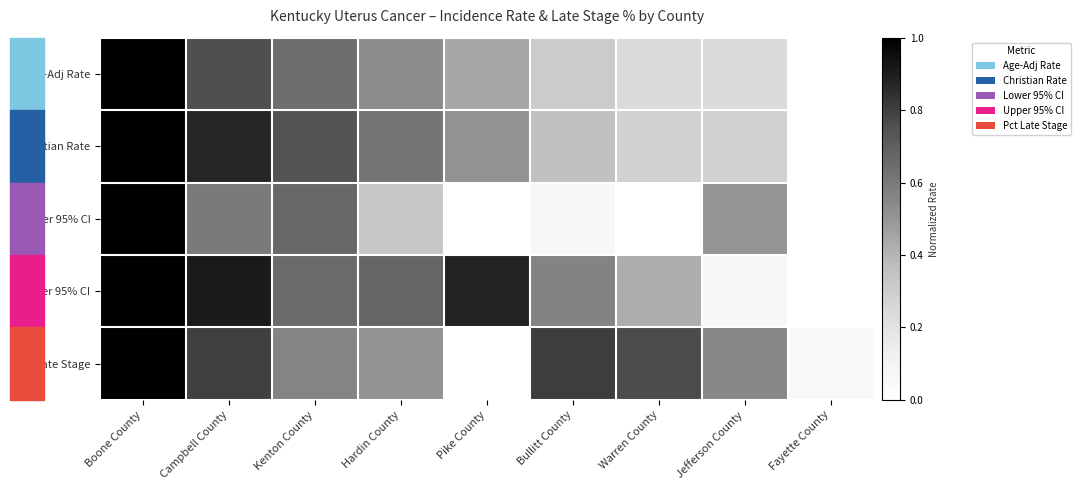

Between Boone County and Warren County, which is larger?

Boone County